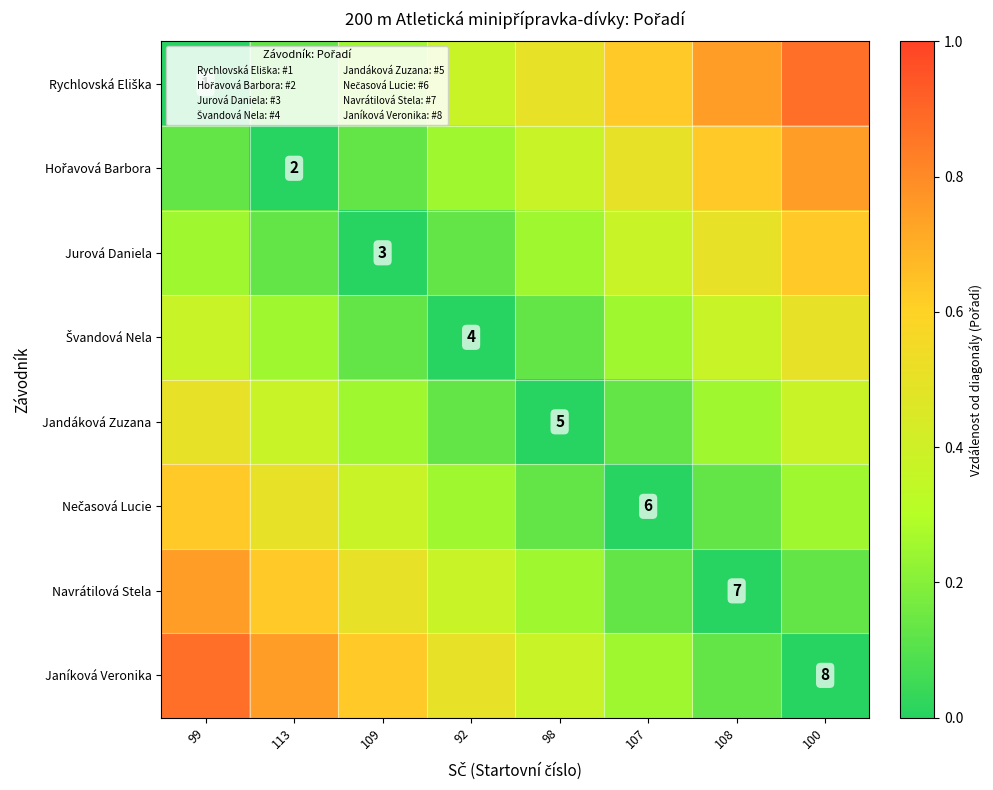

What is the sum of the Rychlovská Eliška values at 109 and 92?

0.6